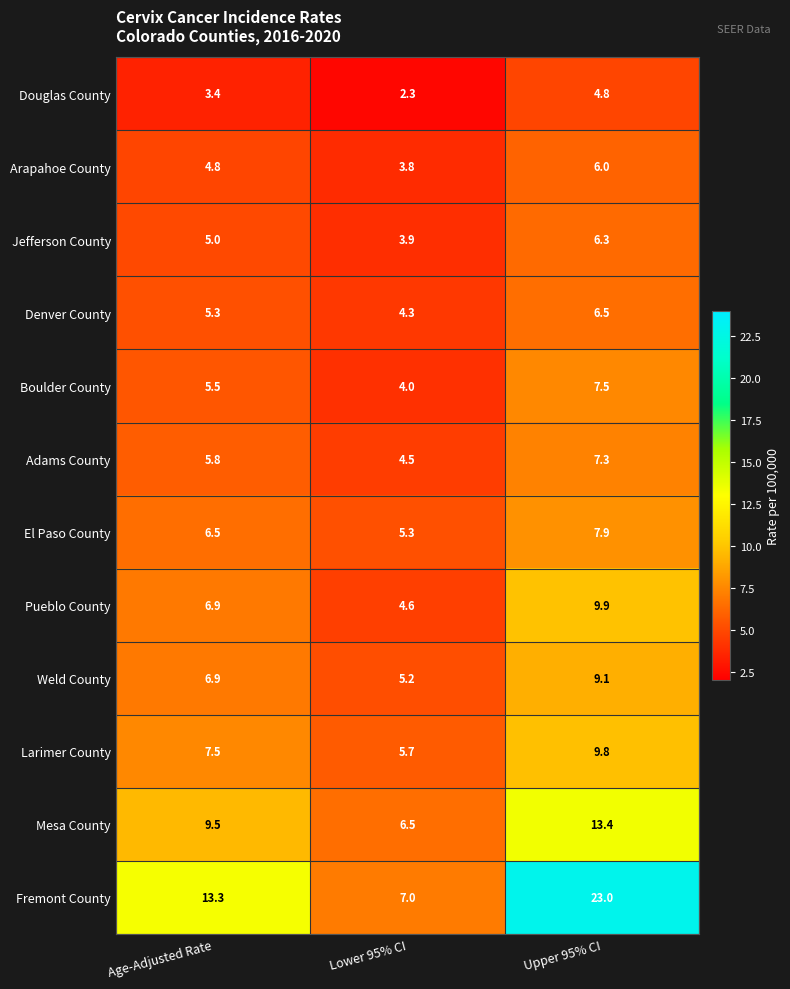

What is the smallest value displayed?

2.3